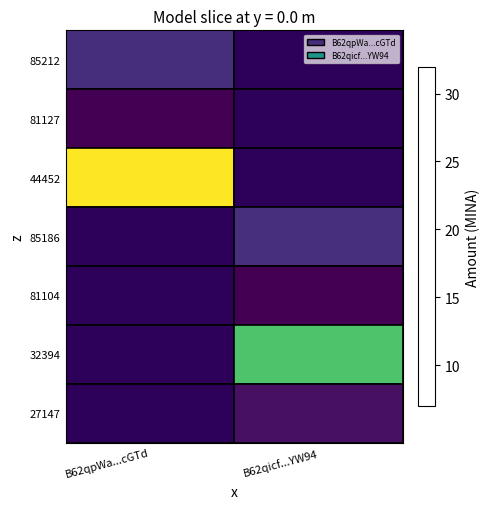

Reading left to right, extract all data points from this chart.

85212: B62qpWa...cGTd=10.3	B62qicf...YW94=0.0
81127: B62qpWa...cGTd=7.0	B62qicf...YW94=0.0
44452: B62qpWa...cGTd=32.0	B62qicf...YW94=0.0
85186: B62qpWa...cGTd=0.0	B62qicf...YW94=10.3
81104: B62qpWa...cGTd=0.0	B62qicf...YW94=7.0
32394: B62qpWa...cGTd=0.0	B62qicf...YW94=25.0
27147: B62qpWa...cGTd=0.0	B62qicf...YW94=8.0